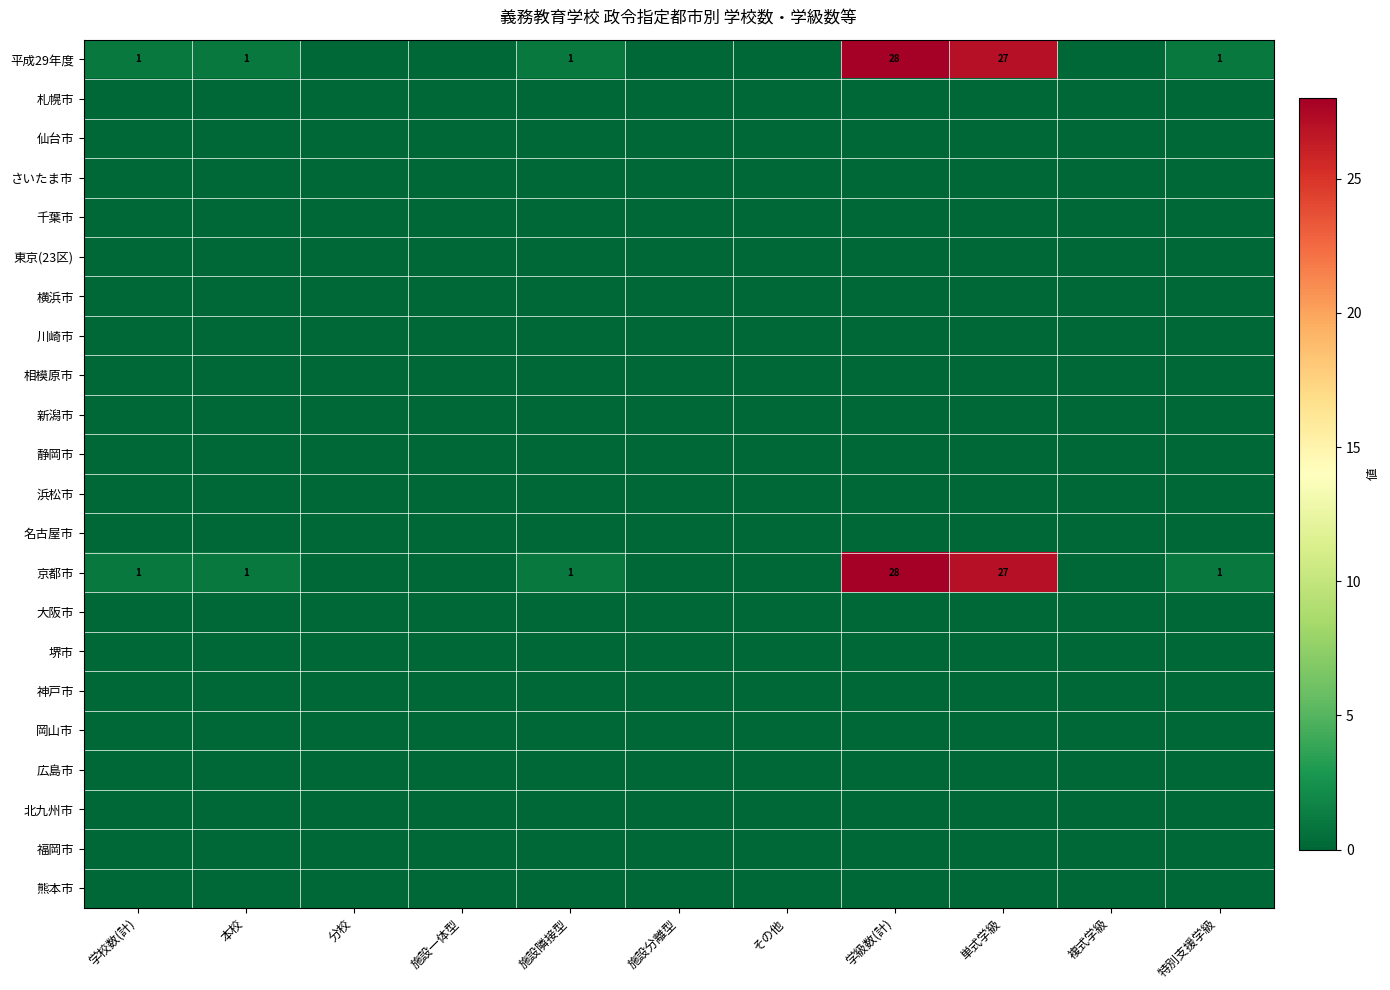

True or false: 北九州市 has a value of 0 at 分校.

True